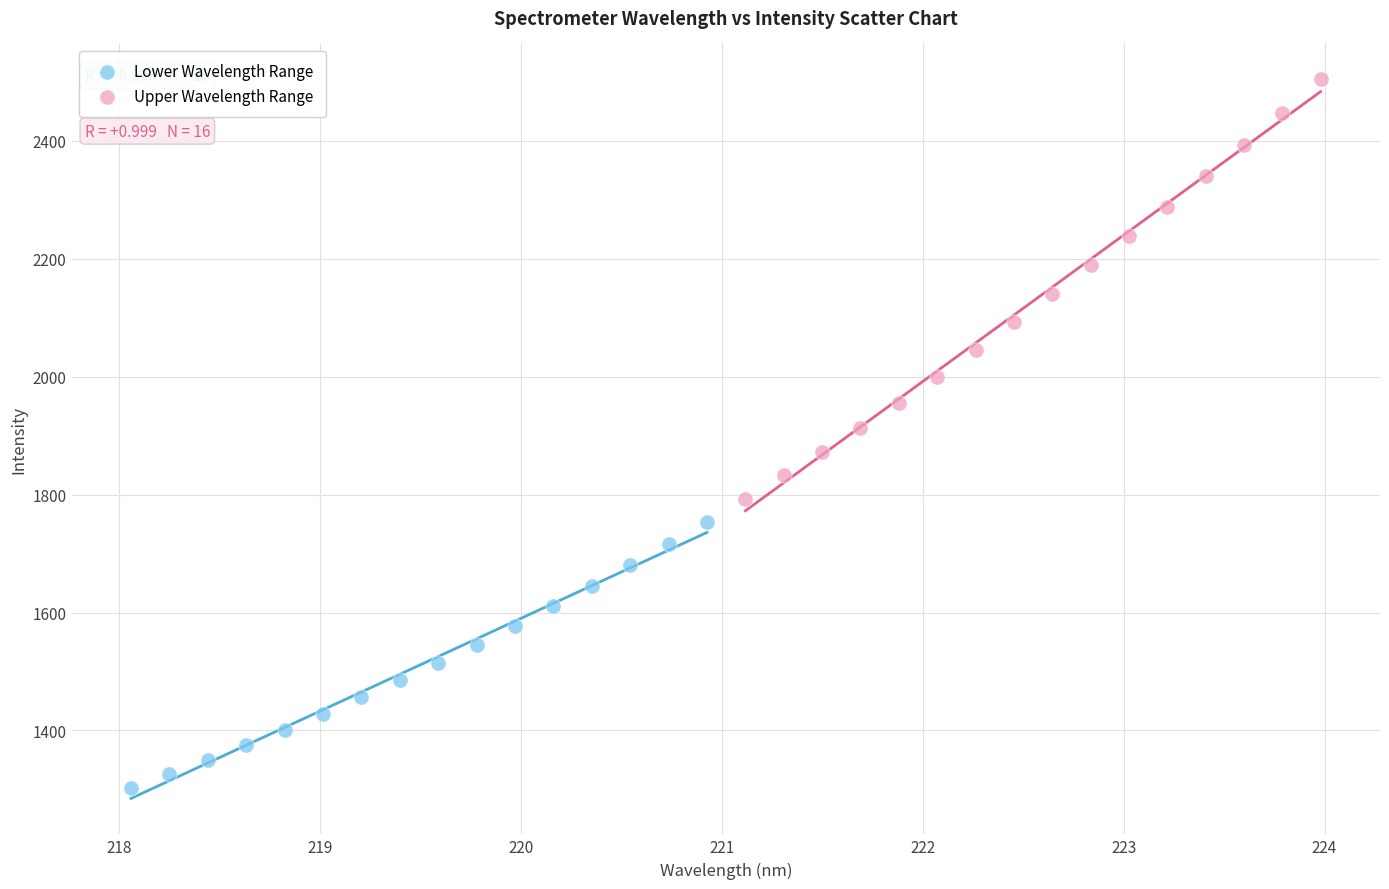

Which series contains the highest Y value?

Upper Wavelength Range